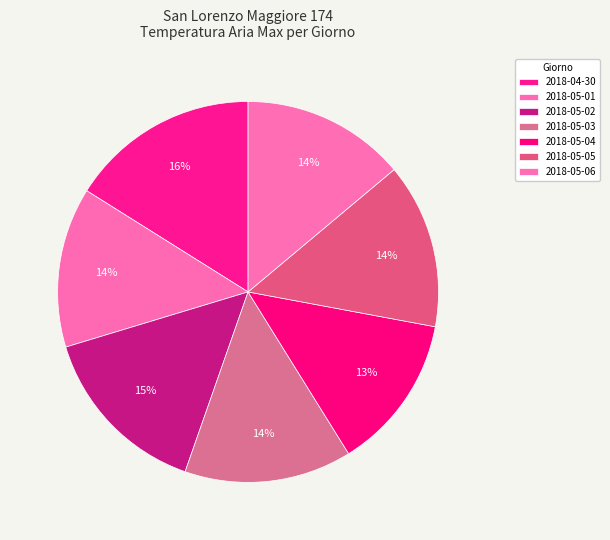

To the nearest percent, what portion does 2018-05-02 represent?

15%